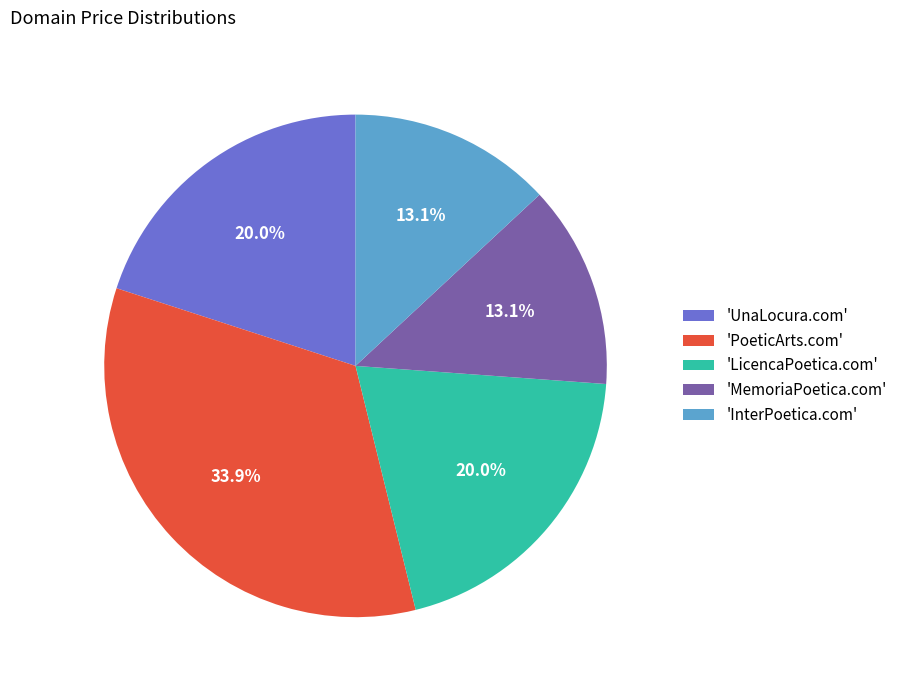

Count the number of slices in the pie.

5